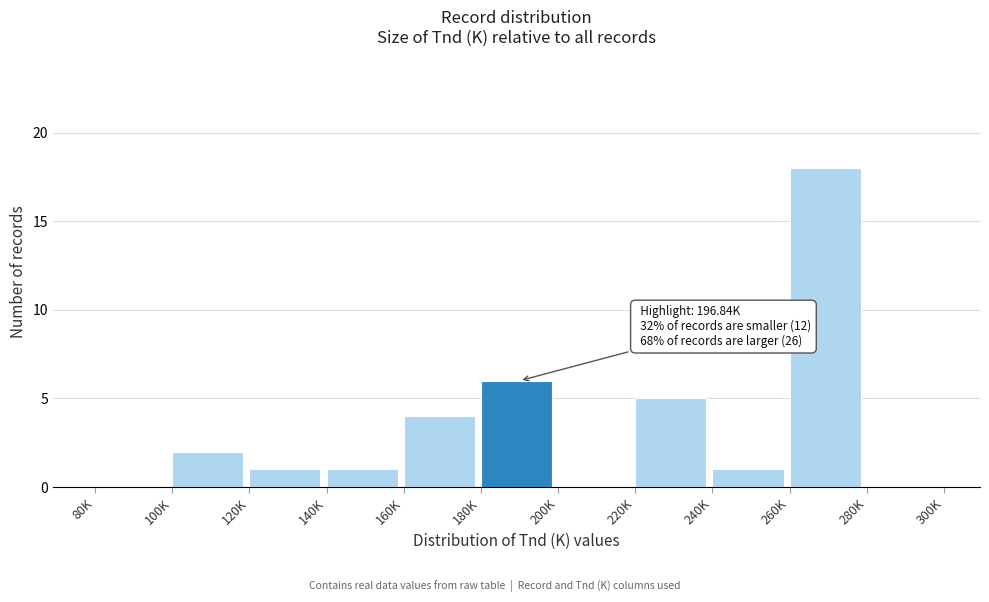

Reading left to right, what are all the values shown in this chart?

80K=0	100K=2	120K=1	140K=1	160K=4	180K=6	200K=0	220K=5	240K=1	260K=18	280K=0